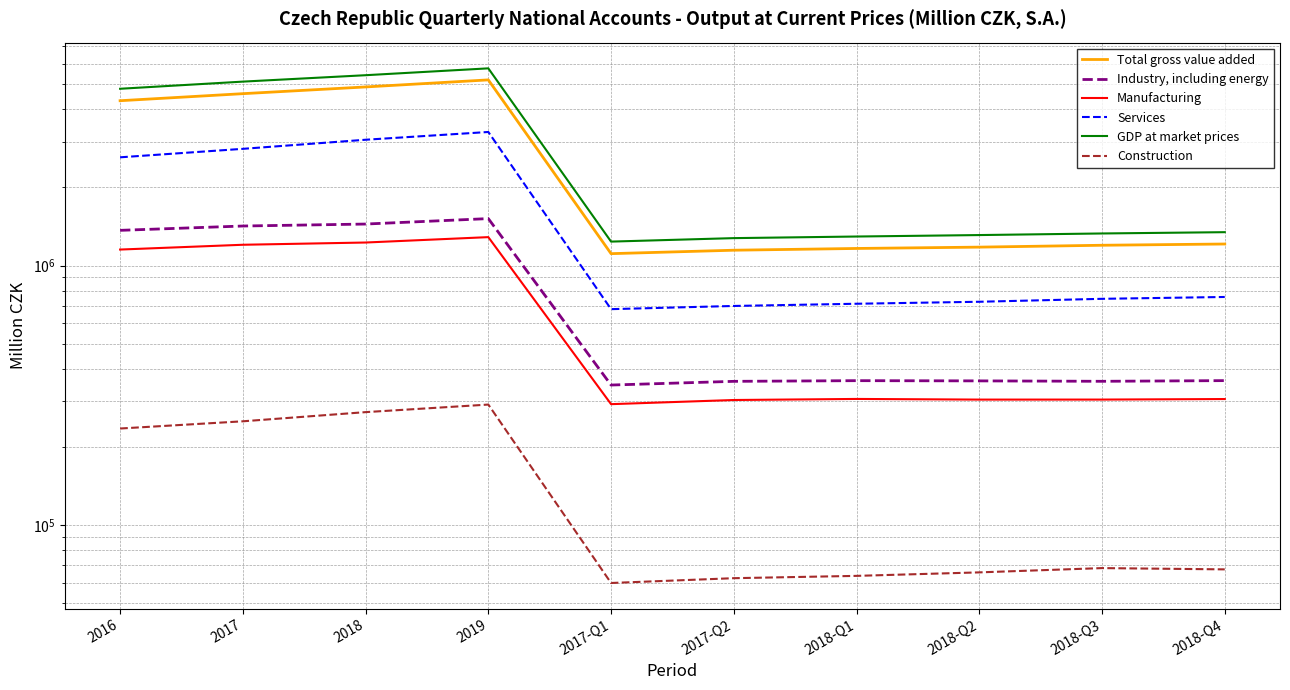

True or false: Services and Total gross value added intersect in this chart.

False